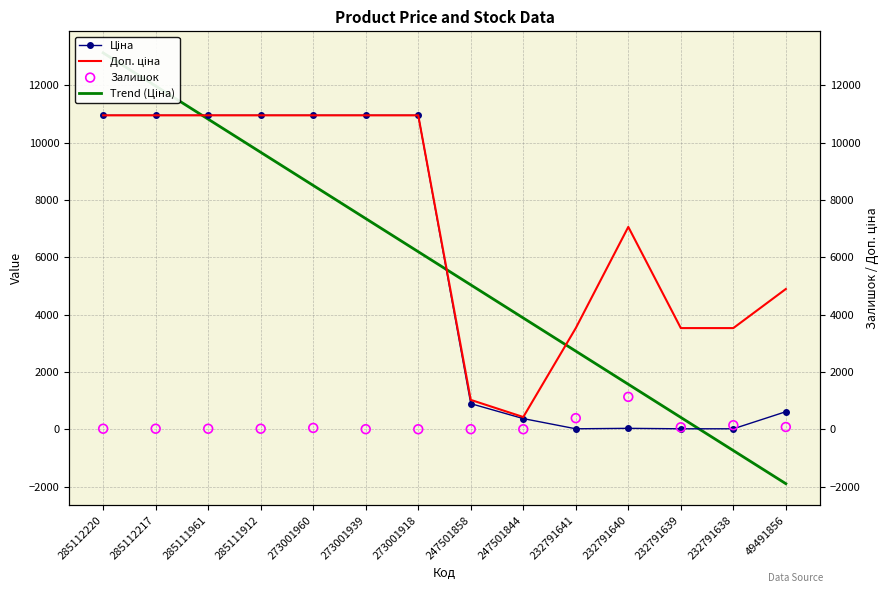

Which series has the largest total across all categories?

Доп. ціна